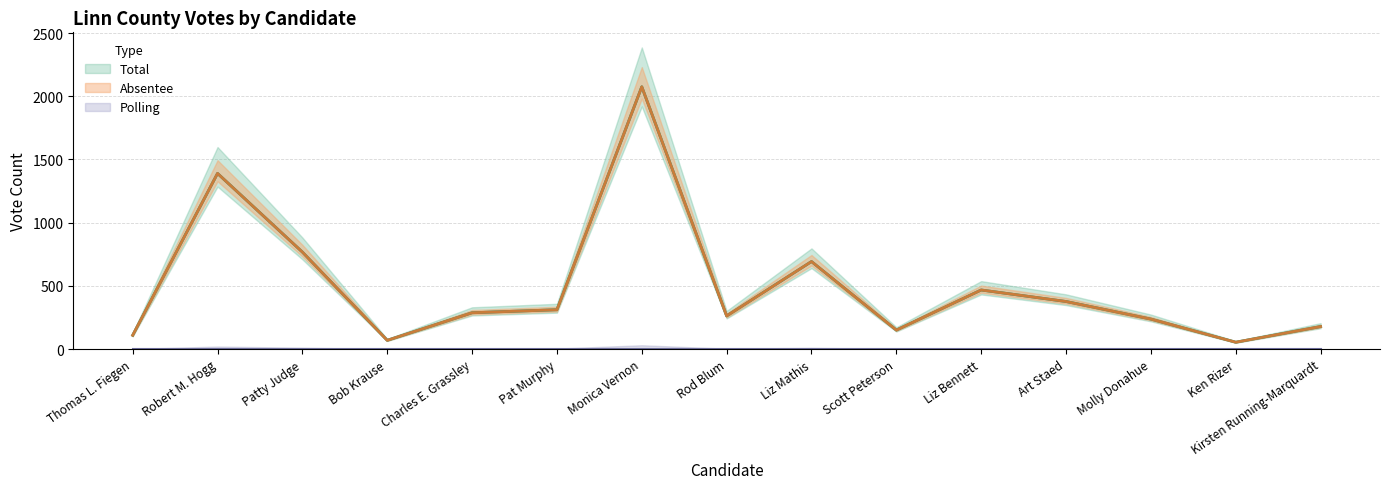

Count the number of categories in the chart.

15